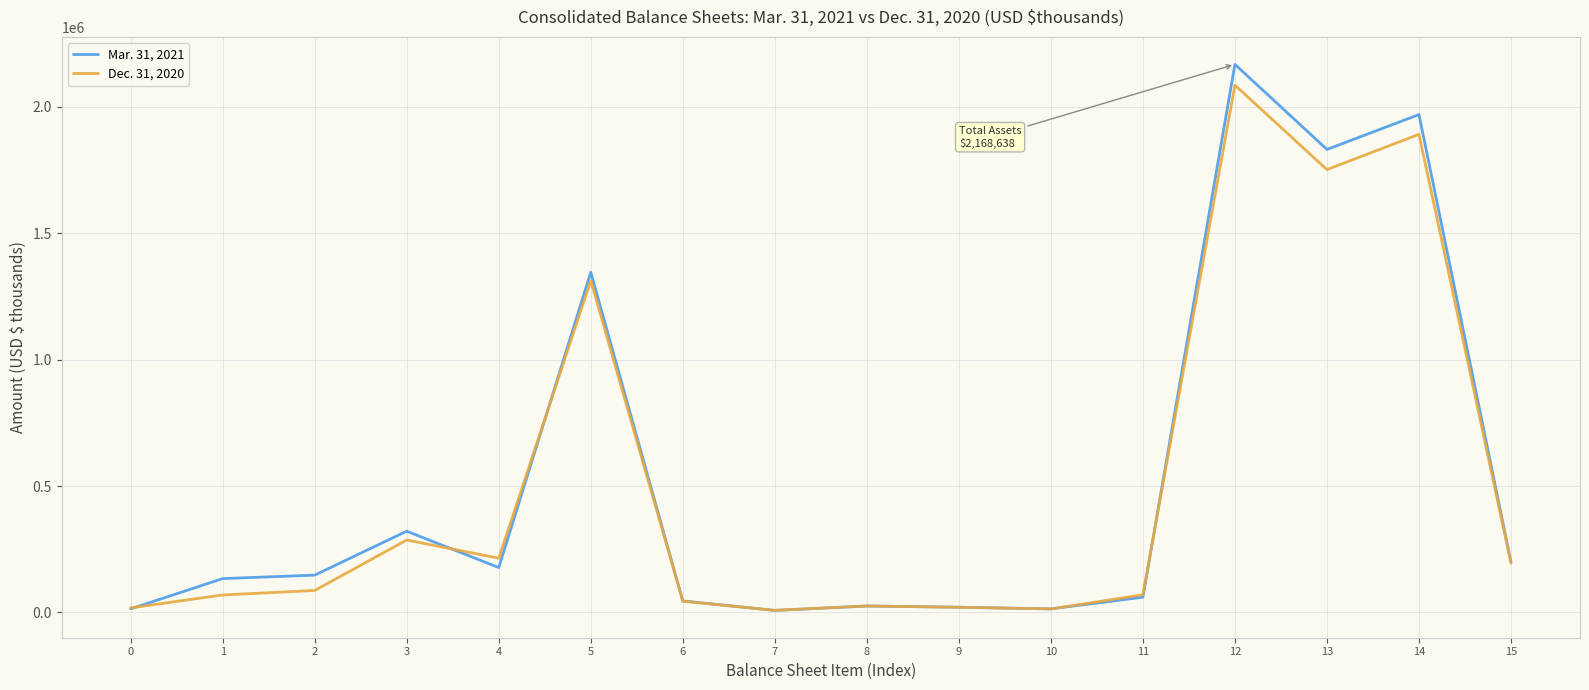

List the series in order of their peak value, highest first.

Mar. 31, 2021, Dec. 31, 2020